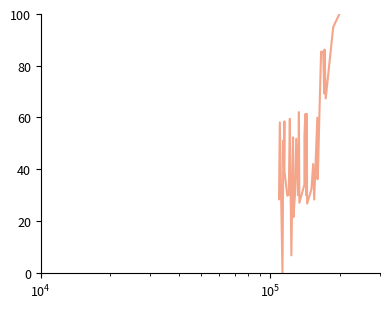

What is the greatest value displayed?

100.0